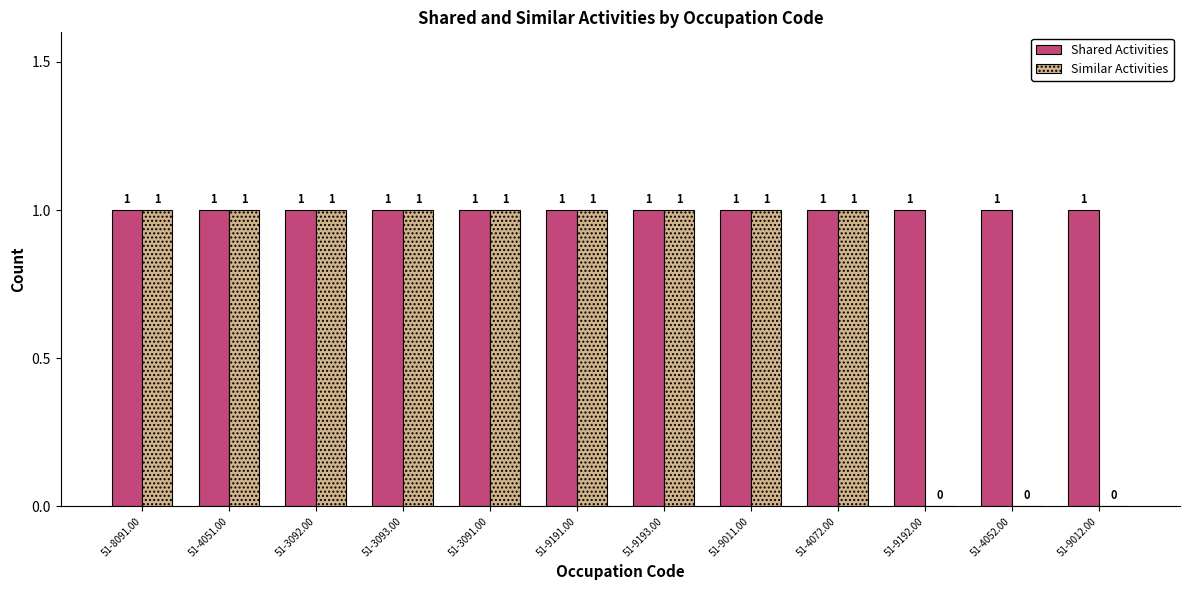

Reading left to right, transcribe all the data shown in this chart.

Shared Activities: 51-8091.00=1	51-4051.00=1	51-3092.00=1	51-3093.00=1	51-3091.00=1	51-9191.00=1	51-9193.00=1	51-9011.00=1	51-4072.00=1	51-9192.00=1	51-4052.00=1	51-9012.00=1
Similar Activities: 51-8091.00=1	51-4051.00=1	51-3092.00=1	51-3093.00=1	51-3091.00=1	51-9191.00=1	51-9193.00=1	51-9011.00=1	51-4072.00=1	51-9192.00=0	51-4052.00=0	51-9012.00=0